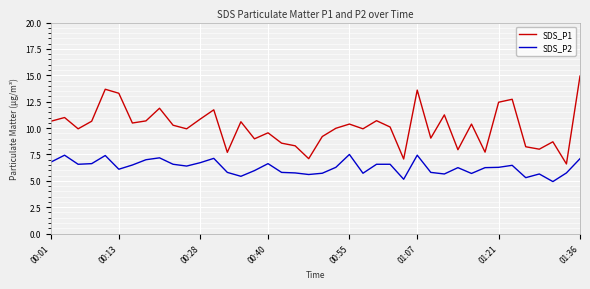

What is the sum of all SDS_P2 values?

251.5